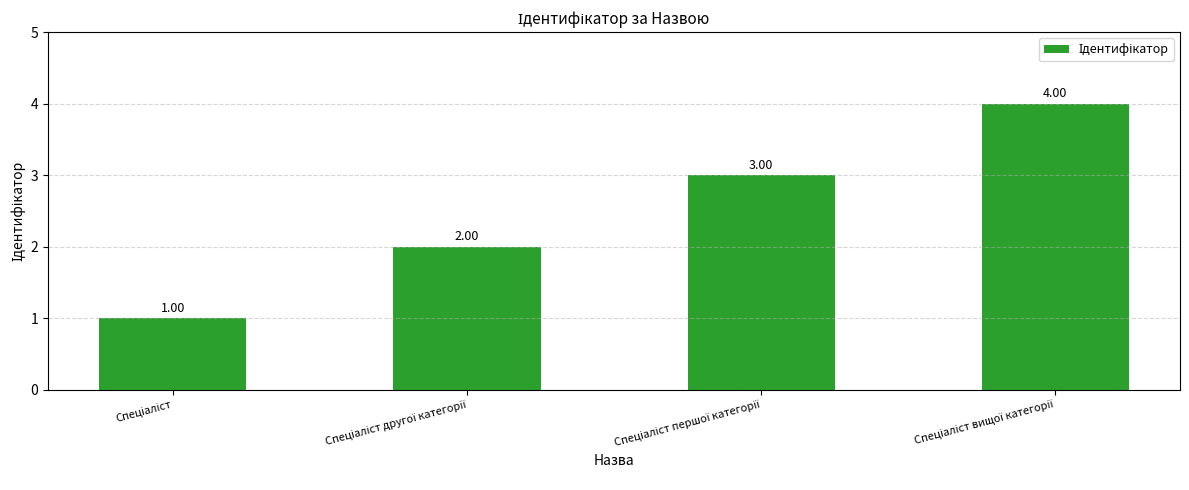

What is the sum of all values?

10